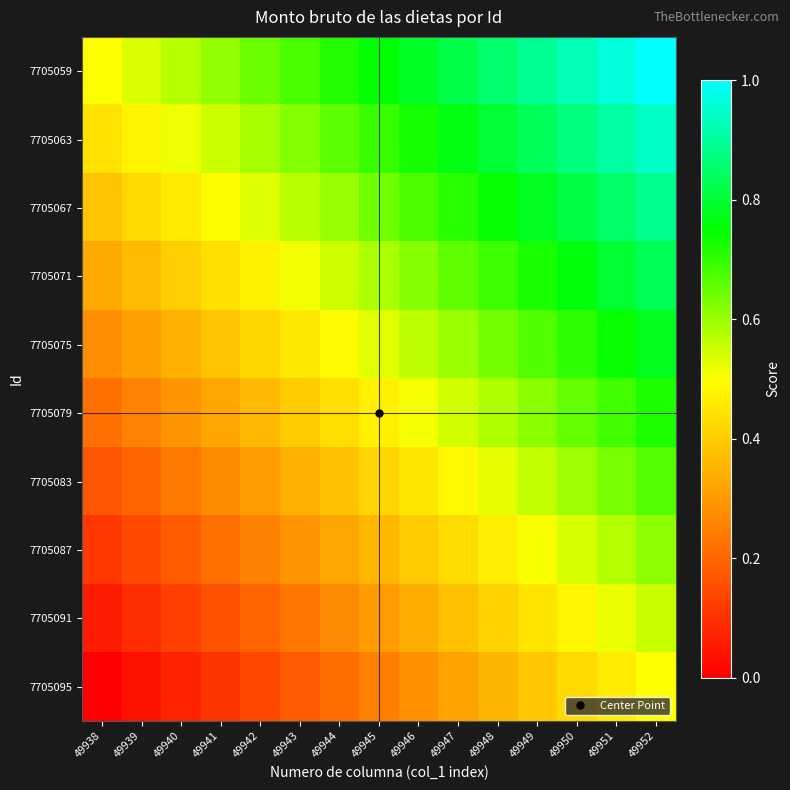

Which category has the lowest value across all series?

49938